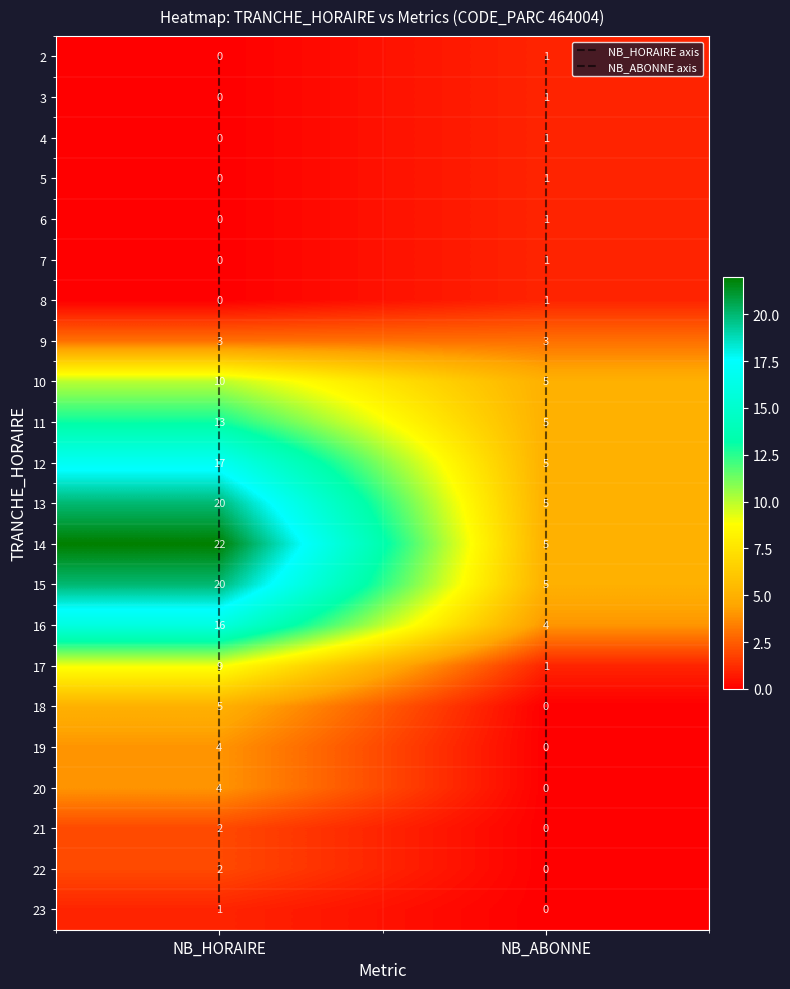

Which category has the highest value in the 11 series?

NB_HORAIRE